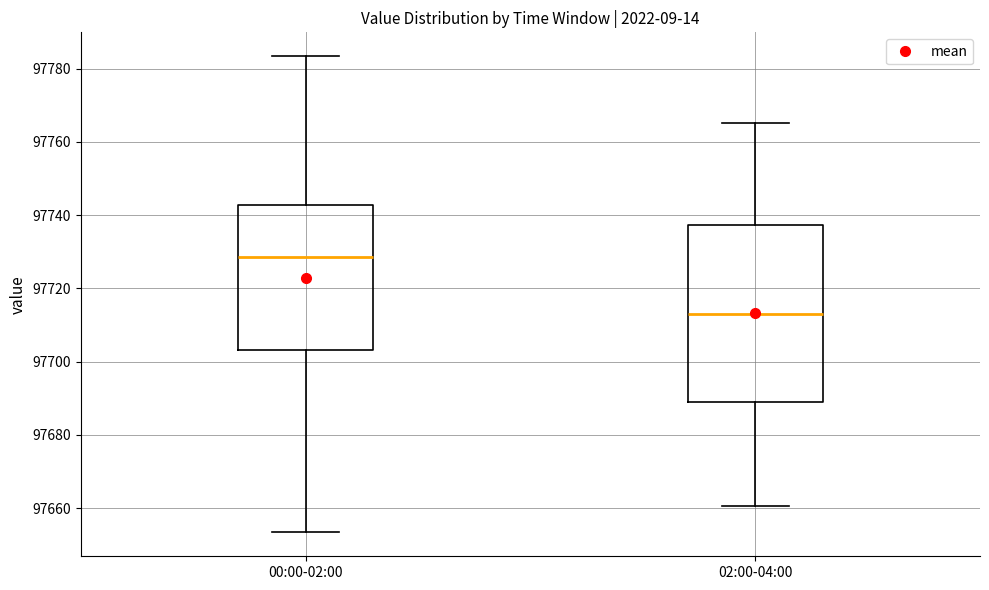

Reading left to right, transcribe this box plot: for each box, give where its median line is, the range the box spans, and where its two whiskers end, as read against the y-axis. The values are not printed on the chart, so give them approximately, as read against the axis.

00:00-02:00: median 97728, box 97704 to 97742, whiskers 97654 to 97784
02:00-04:00: median 97712, box 97690 to 97738, whiskers 97660 to 97766